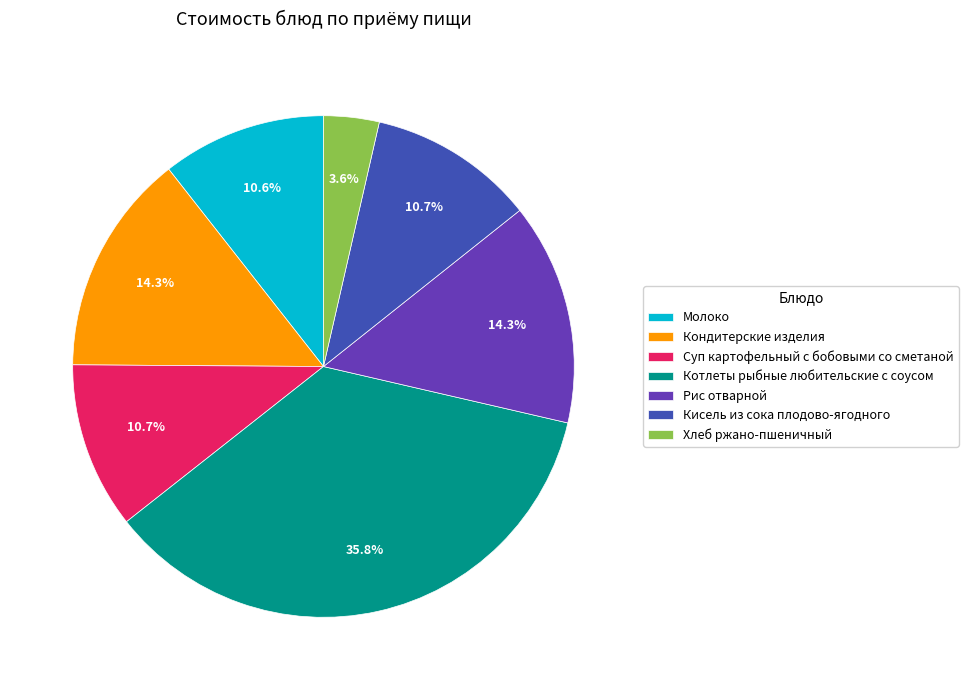

What is the total percentage of Кисель из сока плодово-ягодного and Молоко?

21.3%